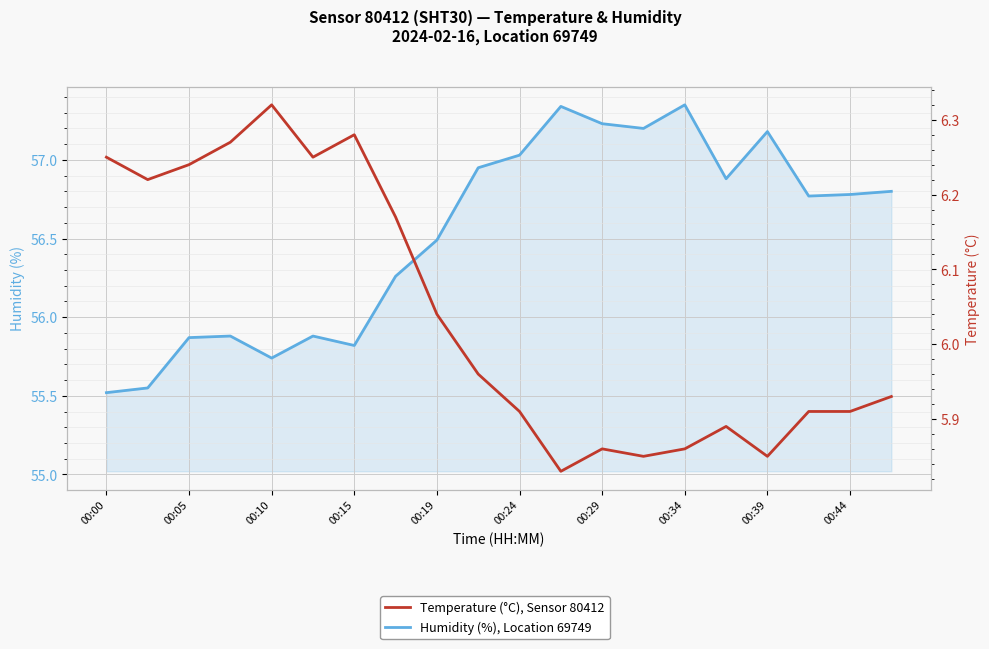

True or false: Humidity (%), Location 69749 and Temperature (°C), Sensor 80412 cross at least once.

False